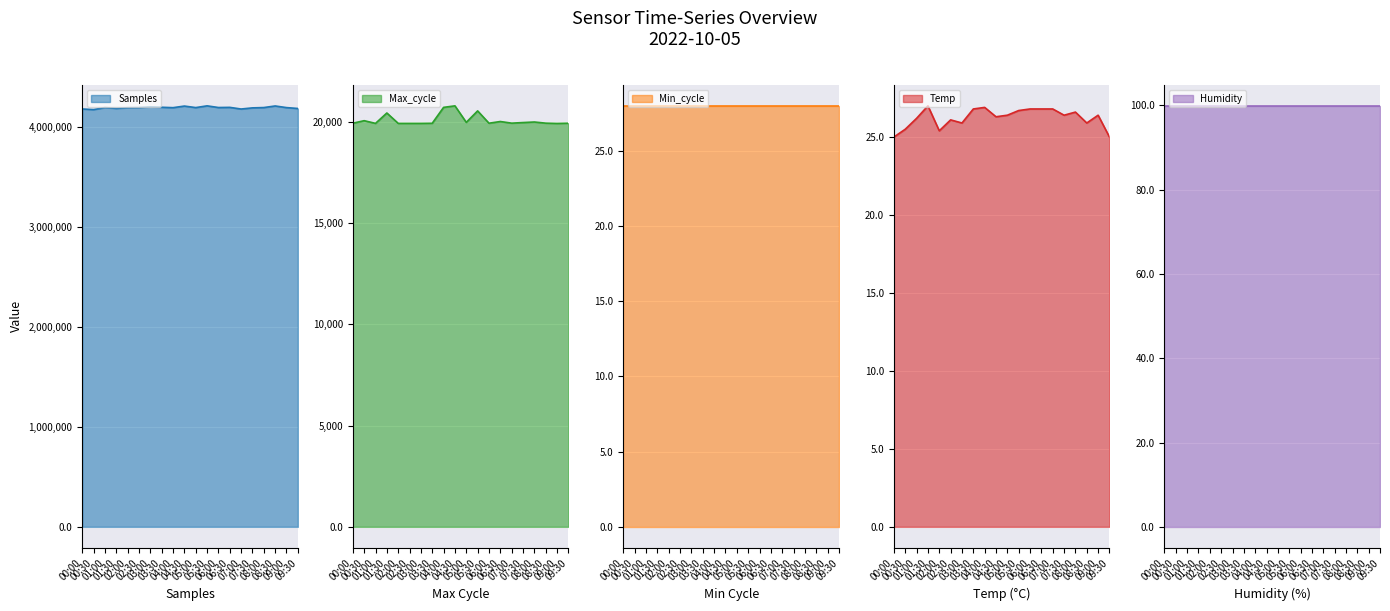

What position from the right is 01:30?

17